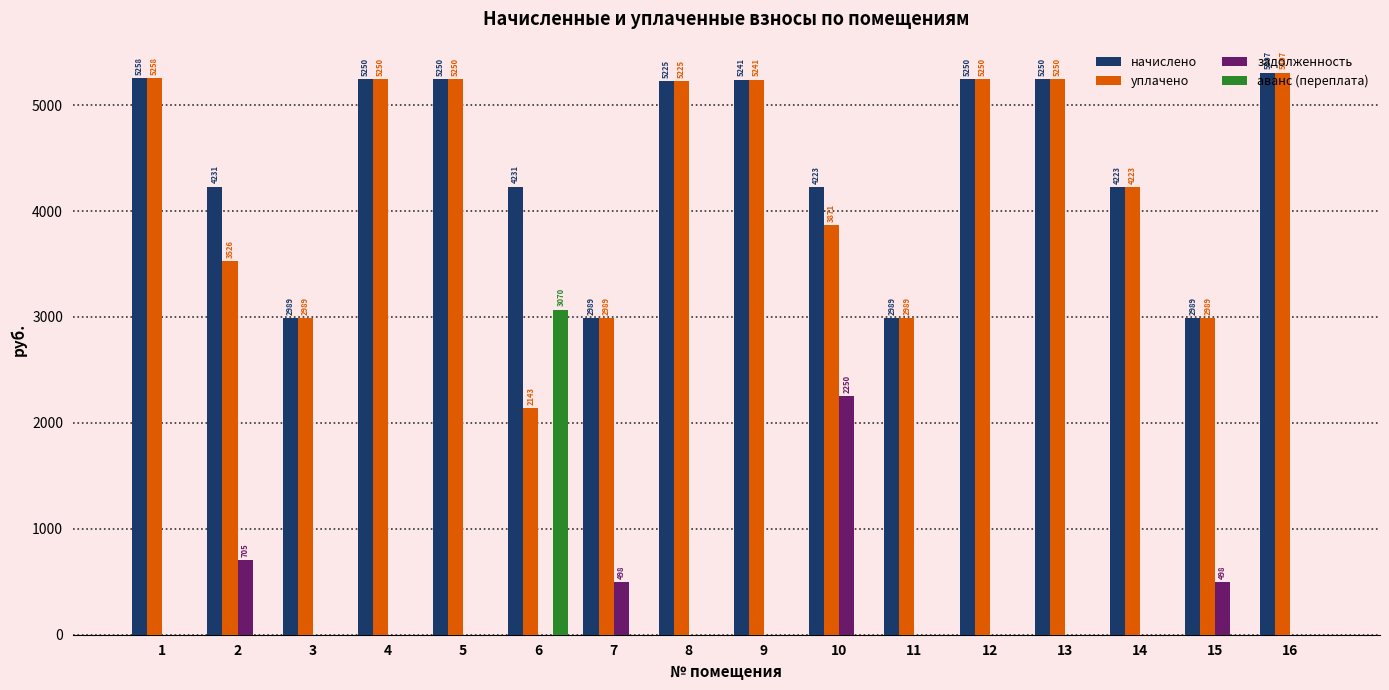

How many values in the задолженность series exceed 0?

4